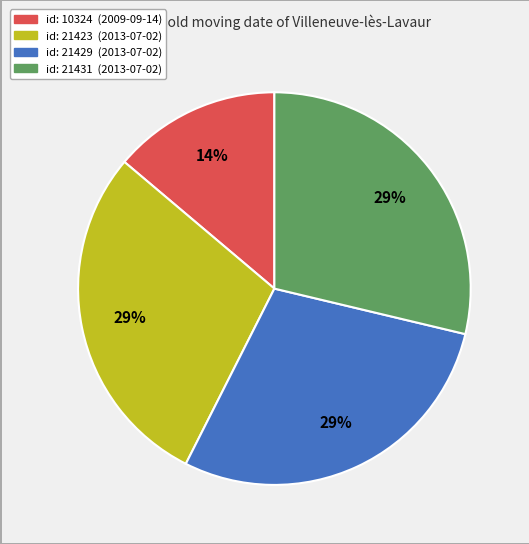

Combined, do id: 10324 (2009-09-14) and id: 21423 (2013-07-02) account for over 50%?

No